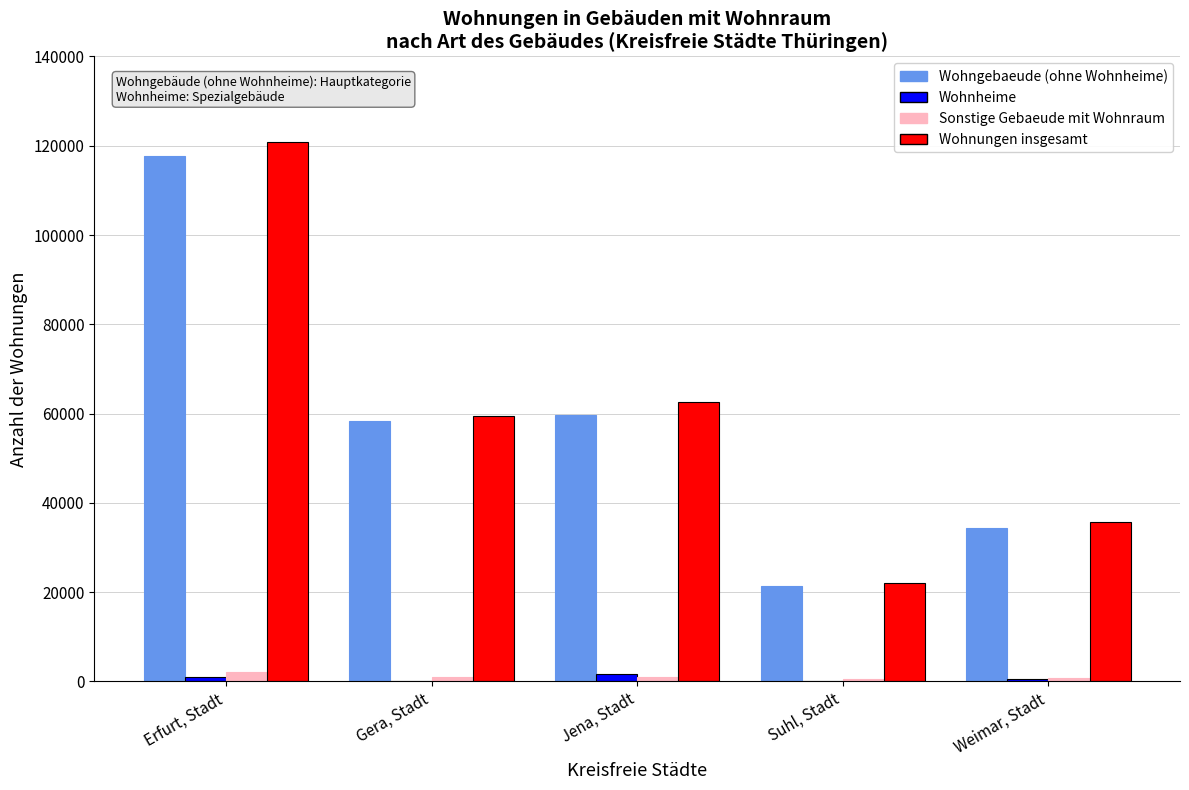

At which category is the sum across all series the highest?

Erfurt, Stadt